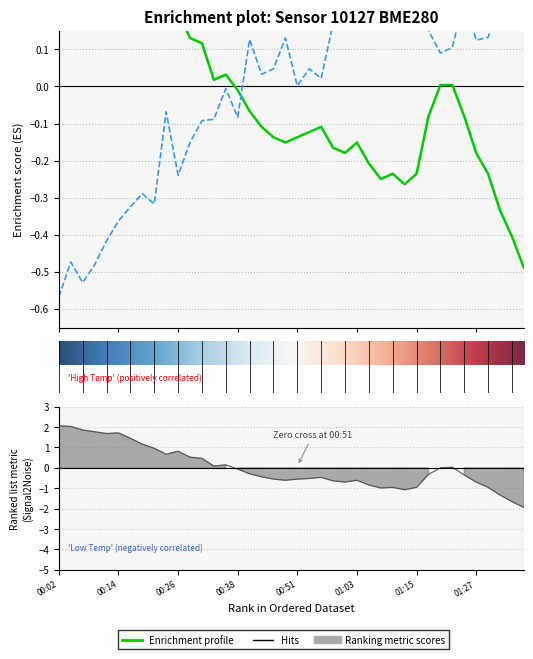

True or false: temperature has more than 2 points higher than both neighbors.

True